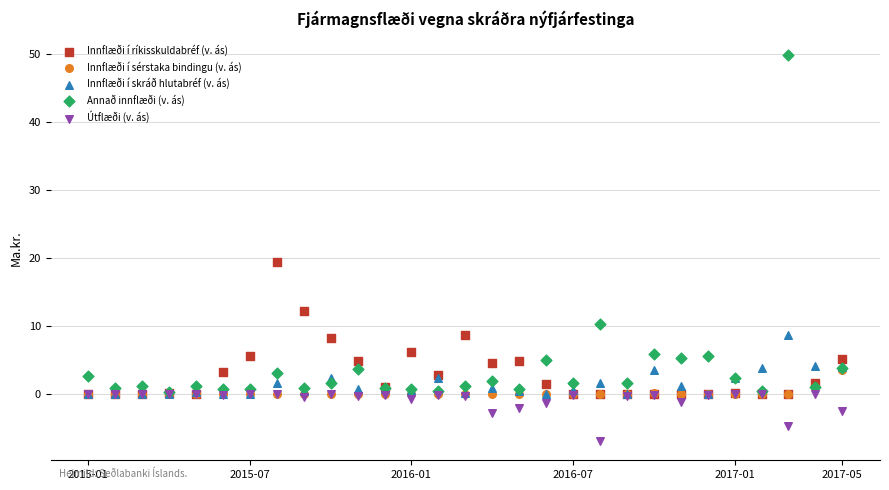

Across all series, what Y value is closest to 21?

19.3